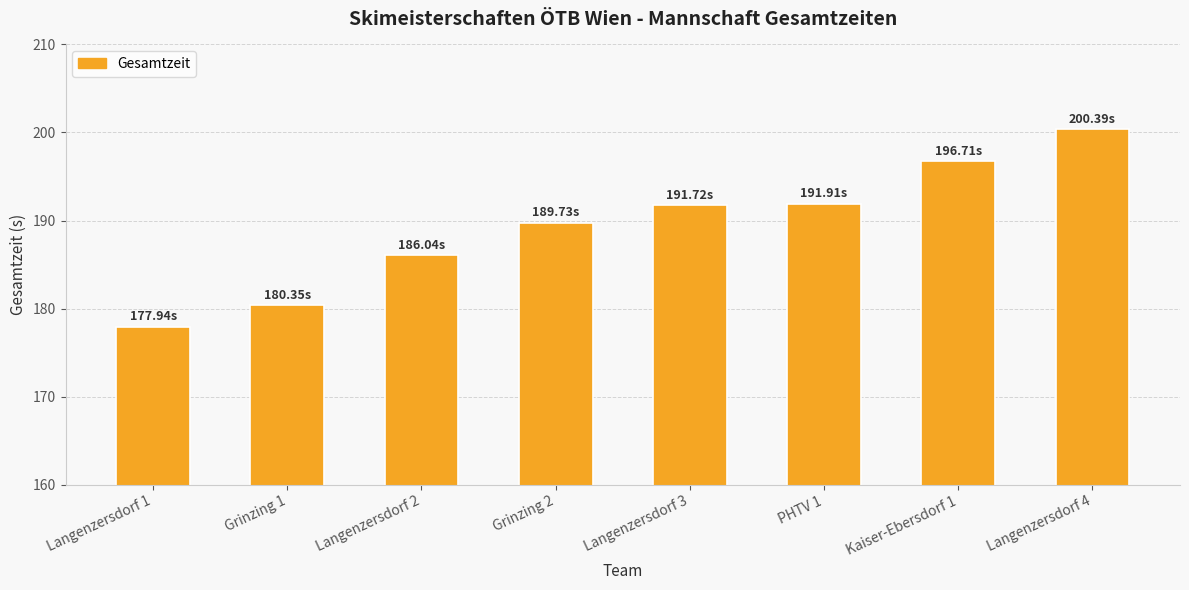

At which label does the data first exceed 191?

Langenzersdorf 3